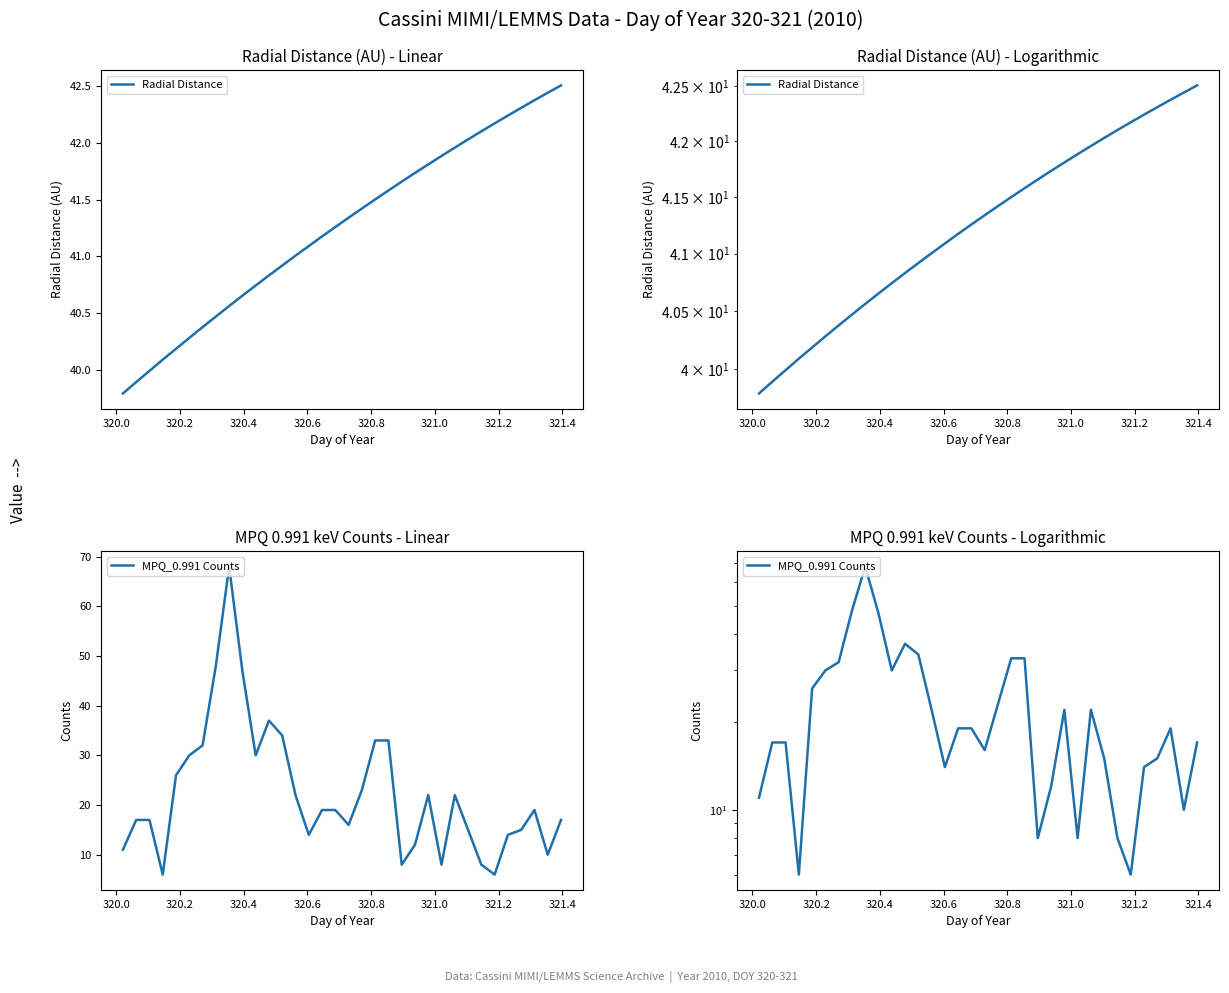

At how many categories does at least one series exceed 57?

1